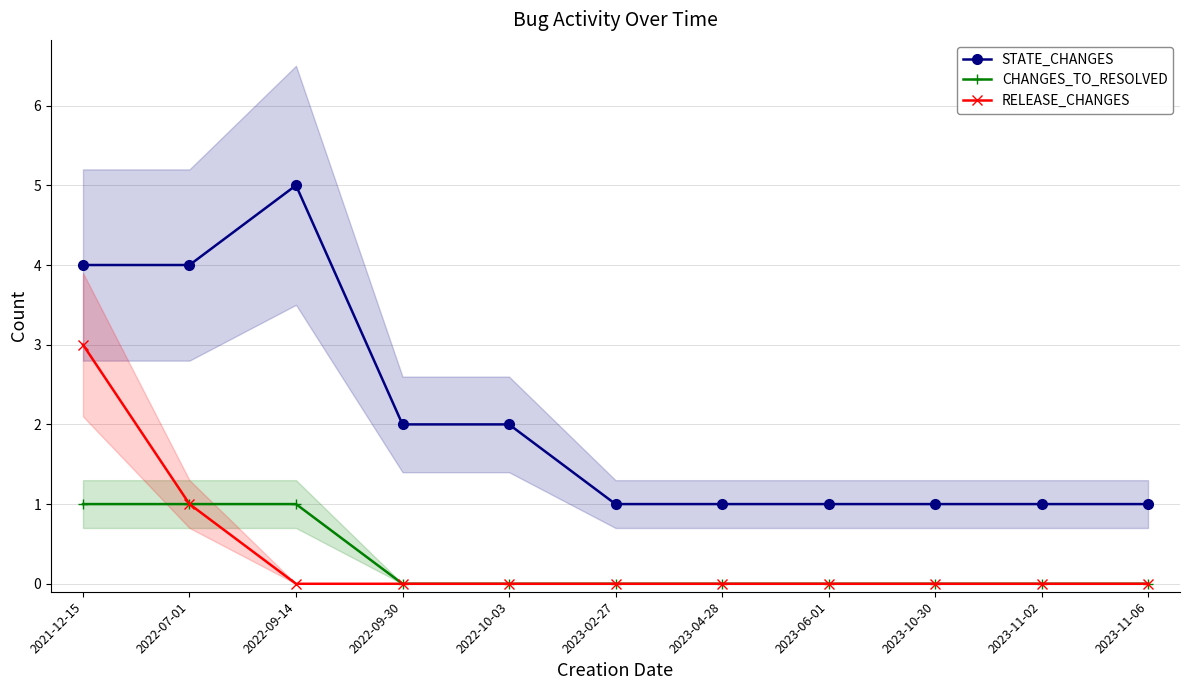

True or false: CHANGES_TO_RESOLVED has more than 1 interior local peaks.

False